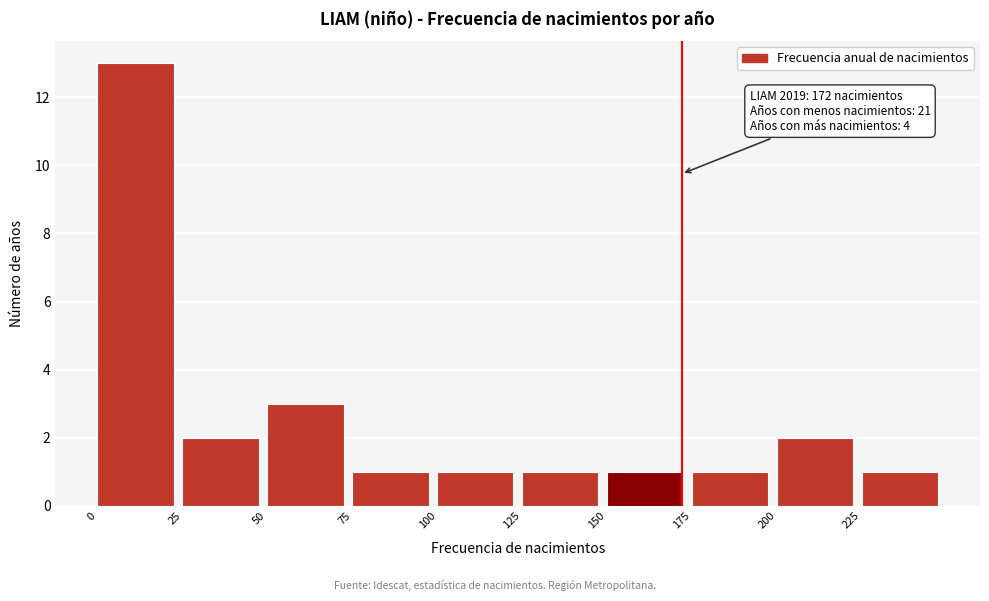

Over which range of the x-axis is the bar tallest?

0 to 25